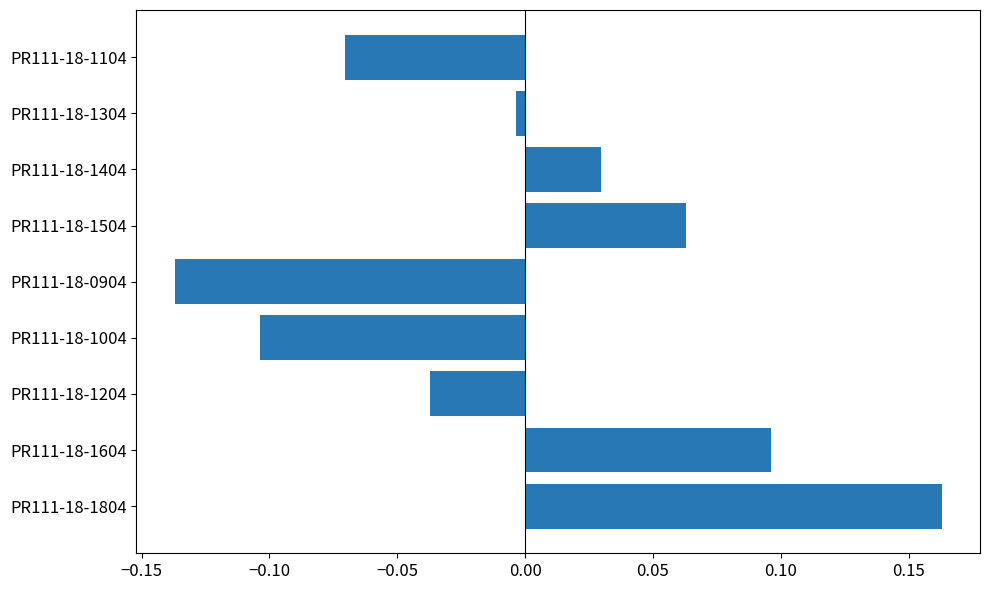

How many positive values are there?

4